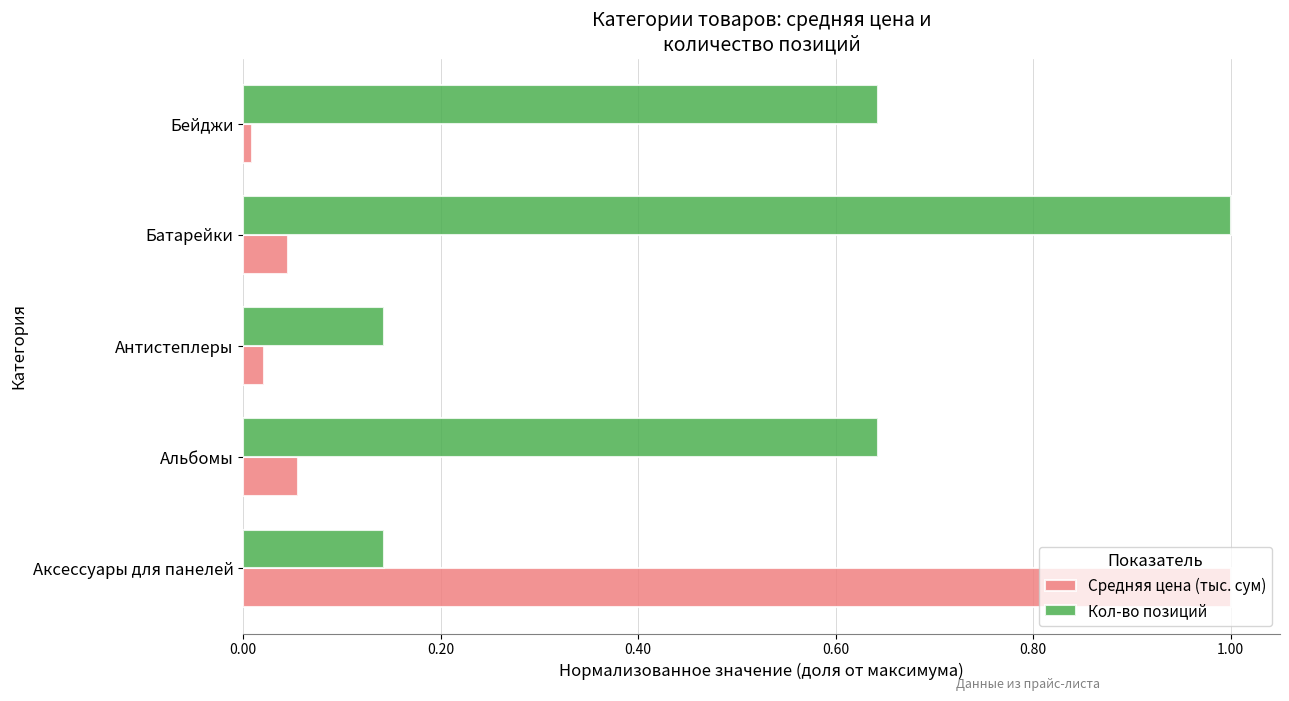

The value of Кол-во позиций at Батарейки is 1.0. True or false?

True